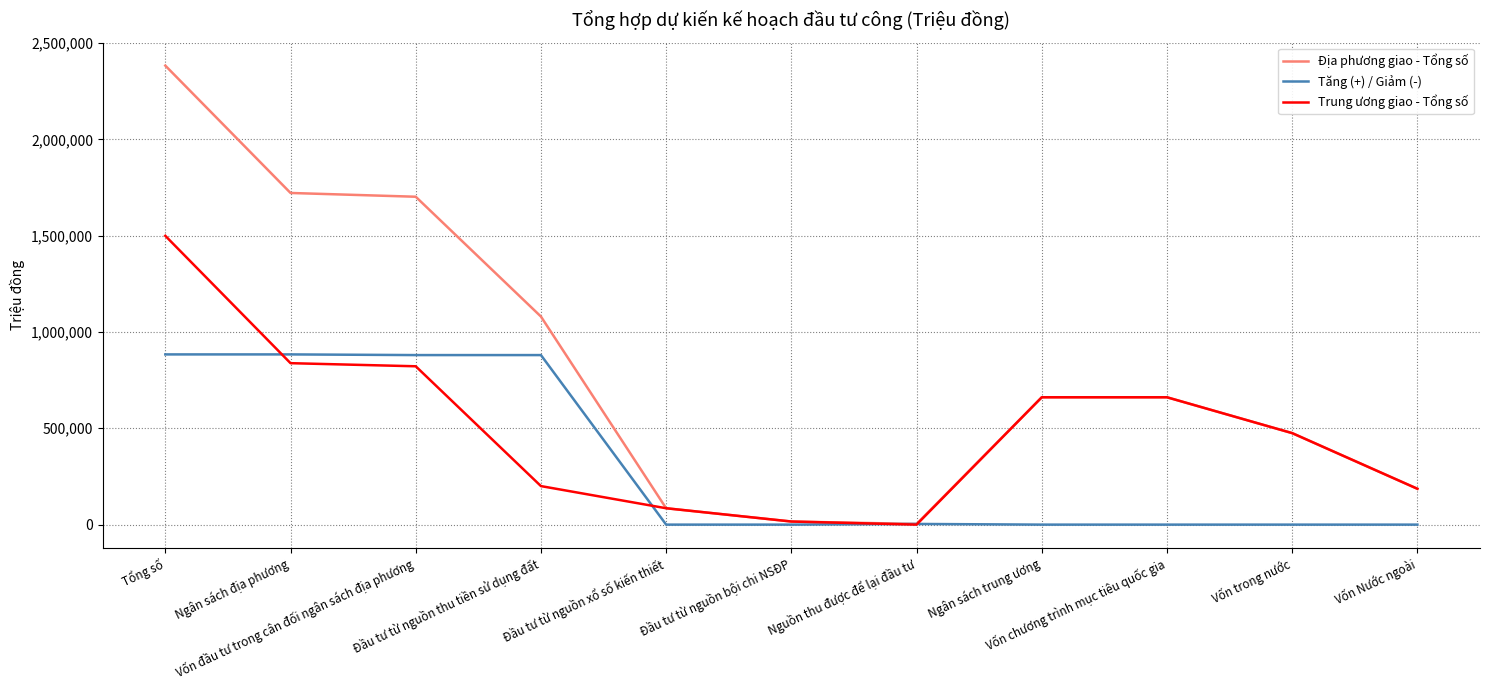

How many distinct data groups are displayed?

3